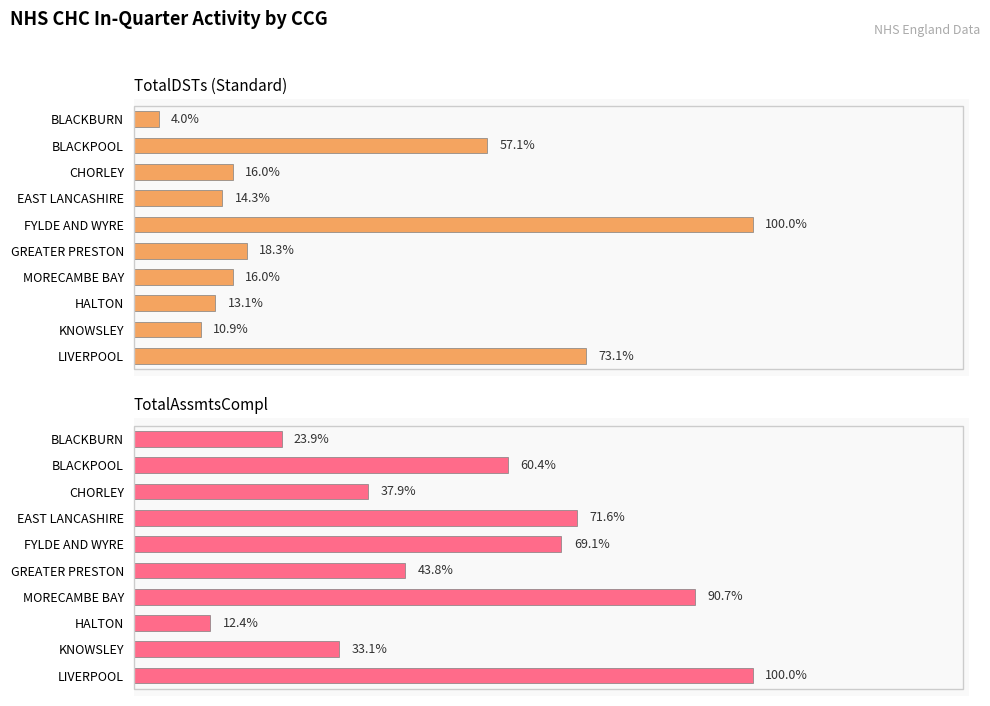

List the series in order of their overall mean, highest first.

TotalAssmtsCompl, TotalDSTs (Standard)